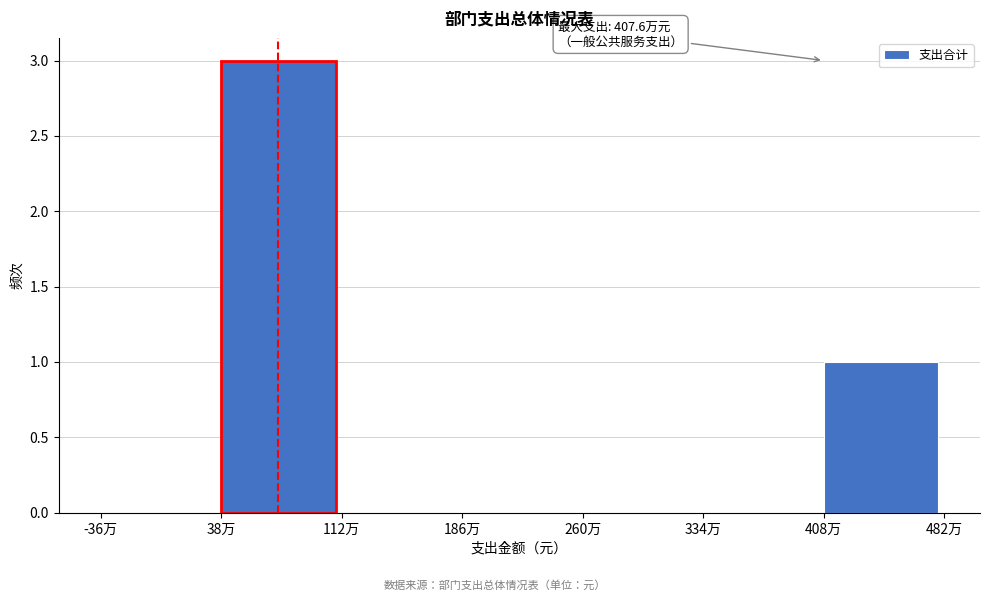

Reading left to right, extract all data points from this chart.

-36万=0	38万=3	112万=0	186万=0	260万=0	334万=0	408万=1